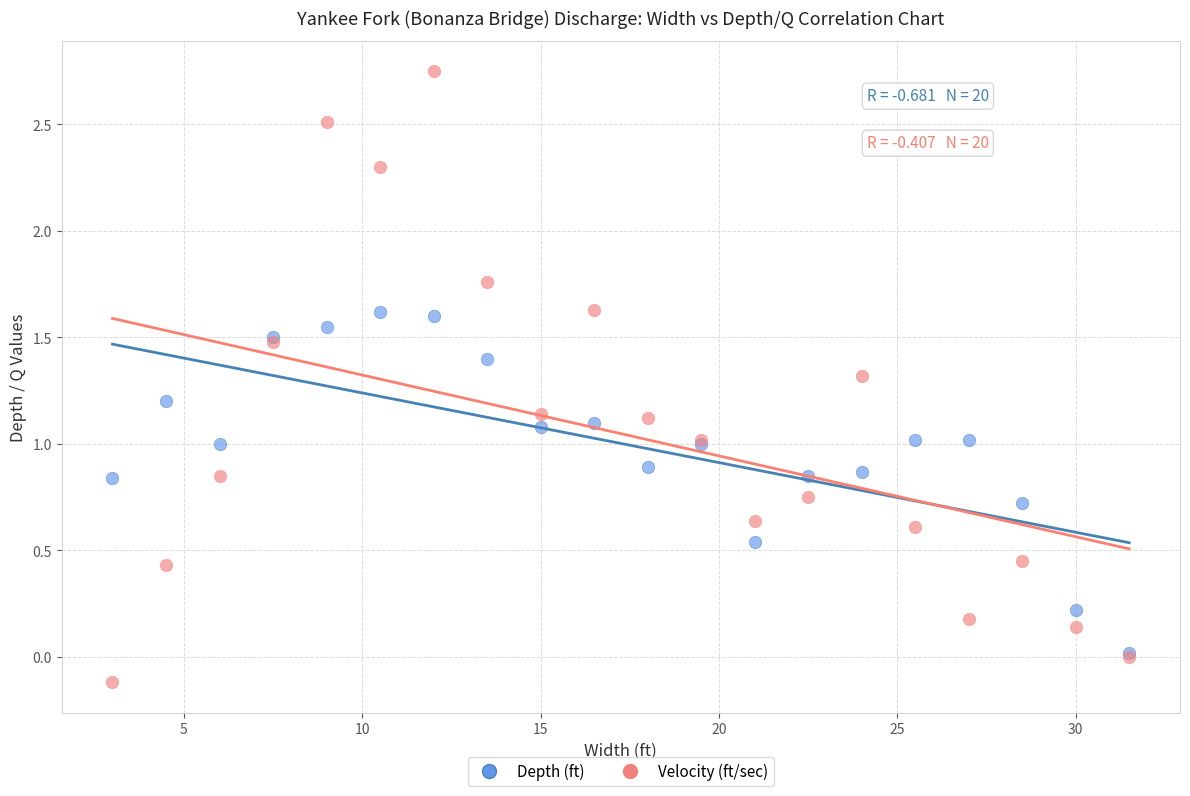

What are all the series names shown in the legend?

Depth (ft), Velocity (ft/sec)